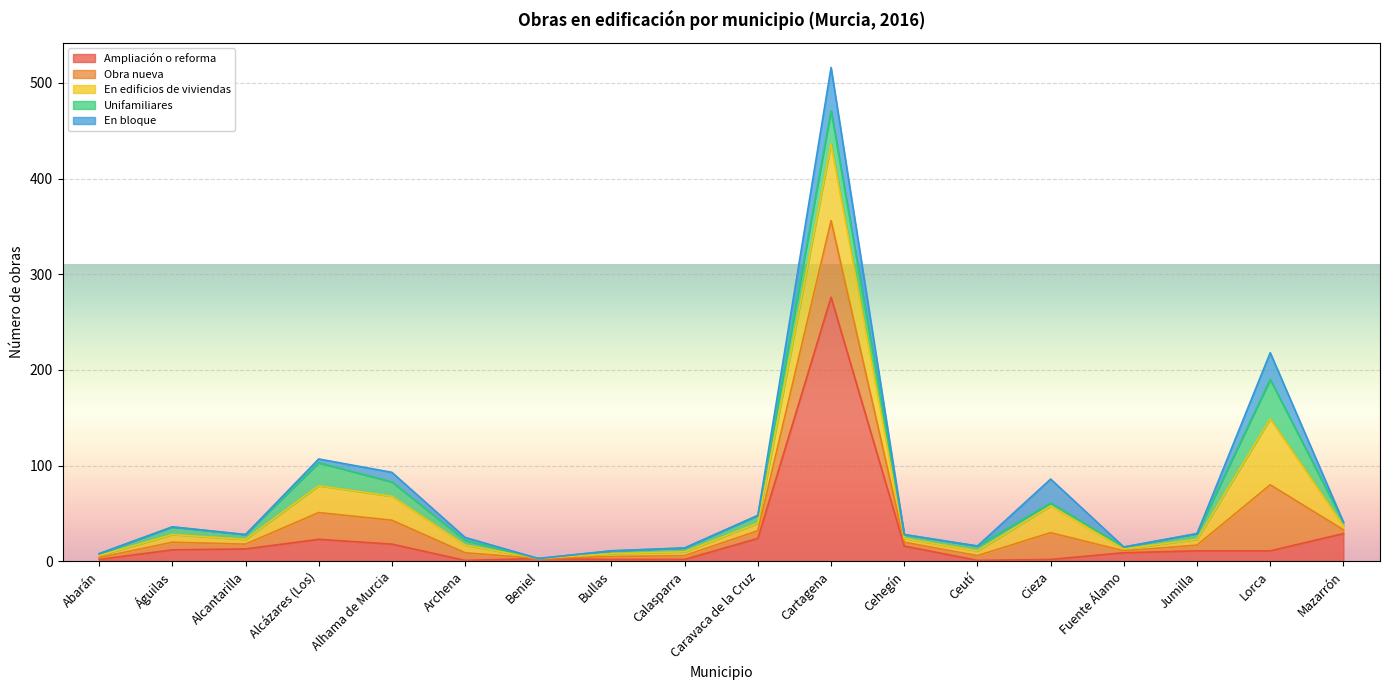

Reading left to right, transcribe all the data shown in this chart.

Ampliación o reforma: 2	12	13	23	18	1	3	2	2	24	276	16	1	2	9	11	11	29
Obra nueva: 2	8	5	28	25	8	0	3	4	8	80	4	5	28	2	6	69	4
En edificios de viviendas: 2	8	5	28	25	8	0	3	4	8	80	4	5	28	2	6	69	4
Unifamiliares: 2	8	5	24	15	5	0	3	4	8	35	4	5	3	2	6	41	4
En bloque: 0	0	0	4	10	3	0	0	0	0	45	0	0	25	0	0	28	0